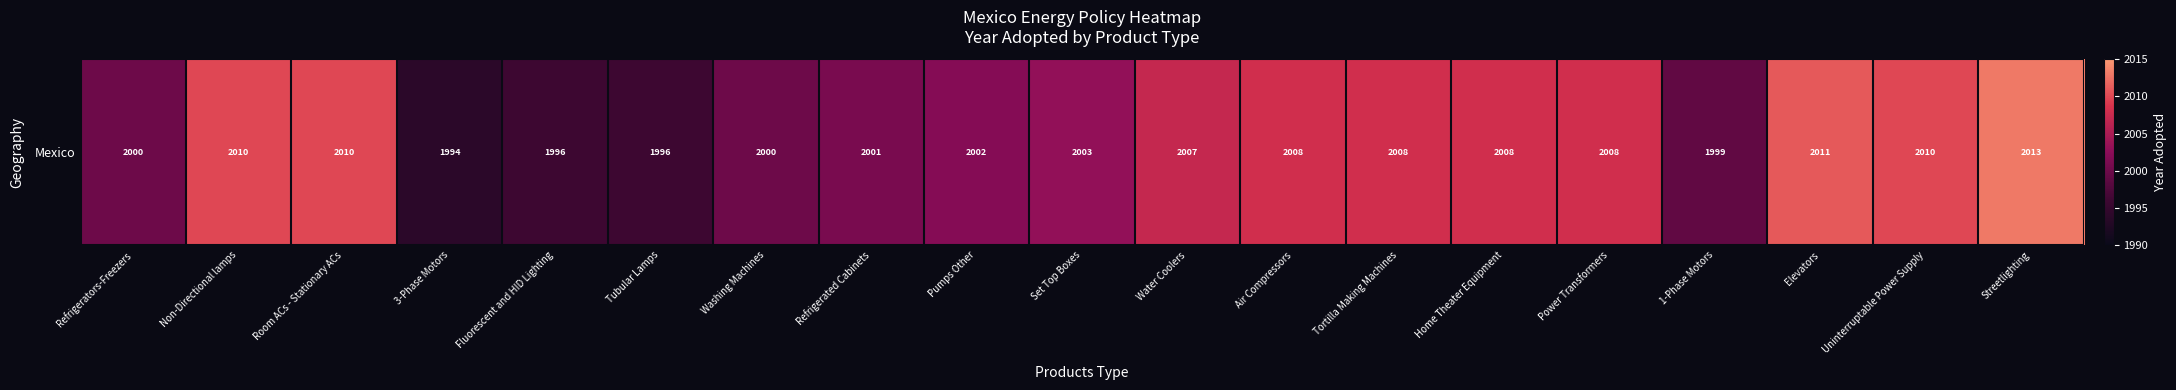

What is the average value?

2004